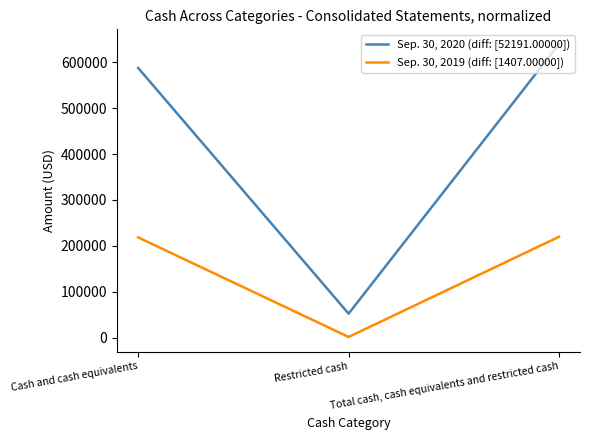

The value of Sep. 30, 2019 (diff: [1407.00000]) at Total cash, cash equivalents and restricted cash is 69290. True or false?

False